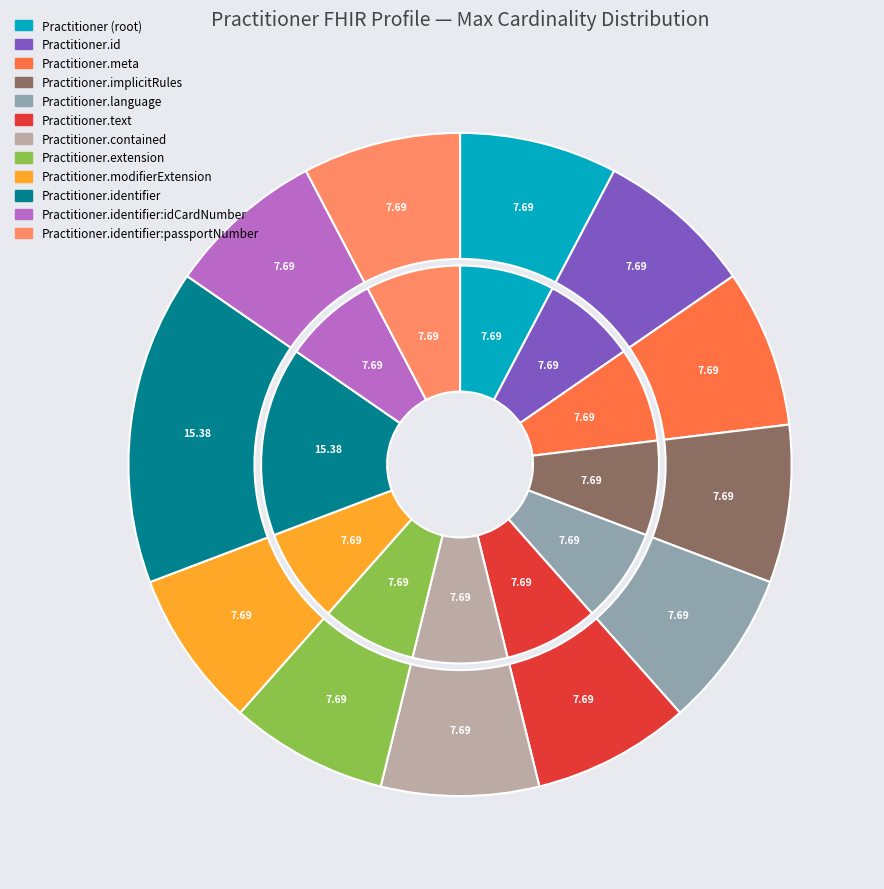

What is the ratio of the value at Practitioner.extension to the value at Practitioner.implicitRules?

1.0